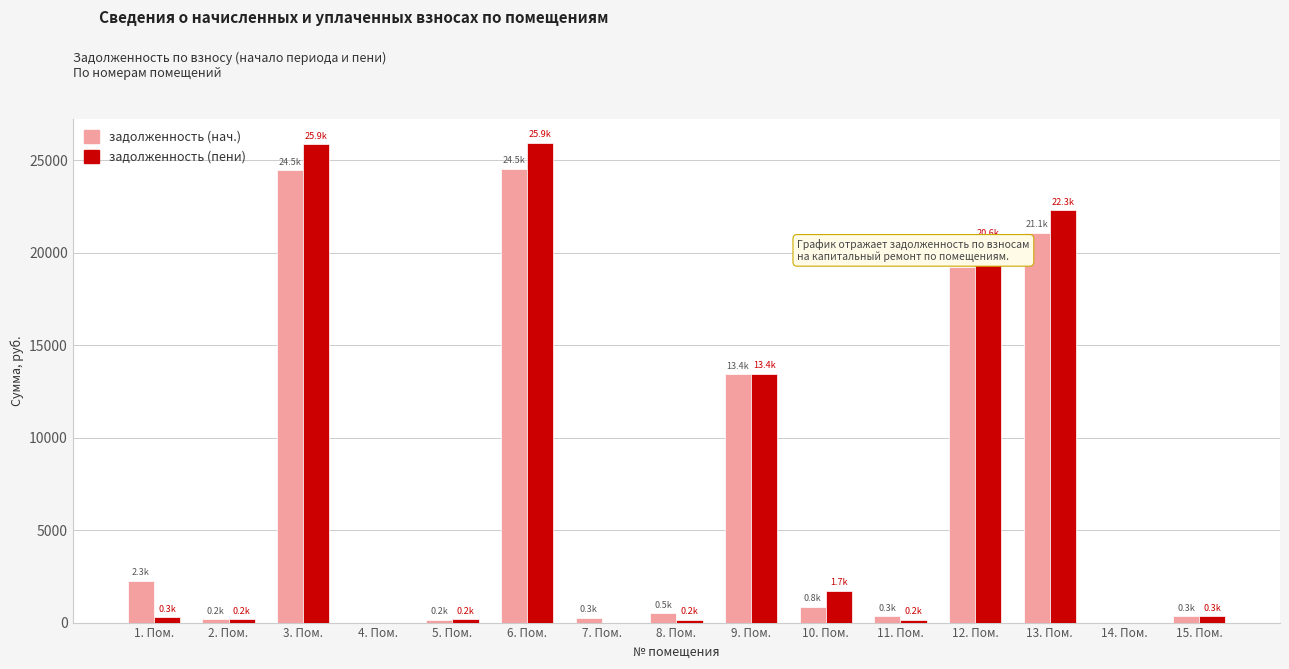

Is the value of задолженность (нач.) at 8. Пом. greater than the value of задолженность (пени) at 8. Пом.?

Yes